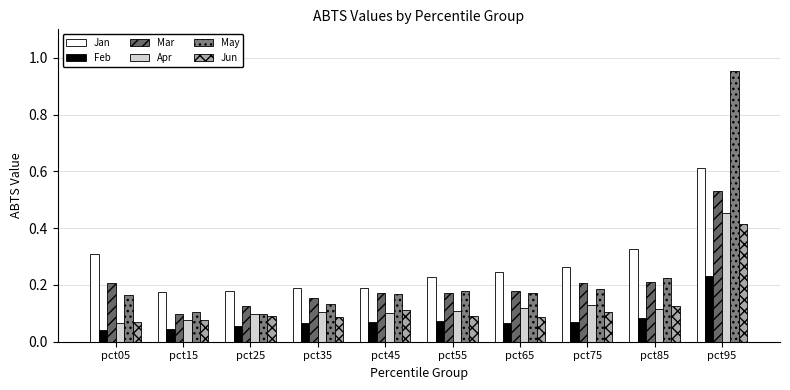

List the series in order of their peak value, lowest first.

Feb, Jun, Apr, Mar, Jan, May